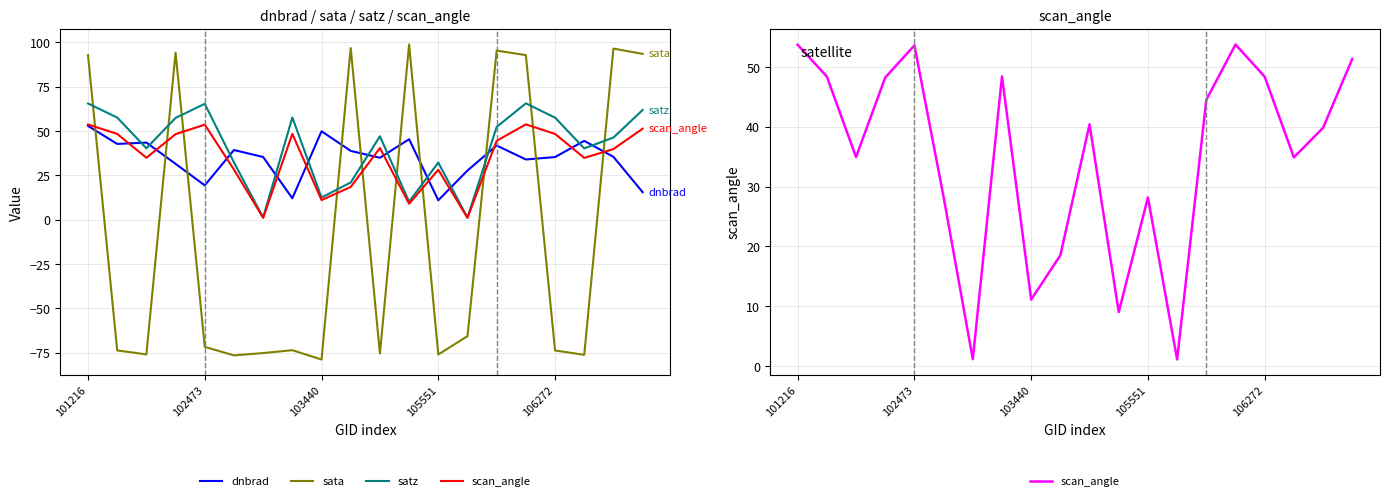

List the series in order of their peak value, highest first.

sata, satz, scan_angle, dnbrad